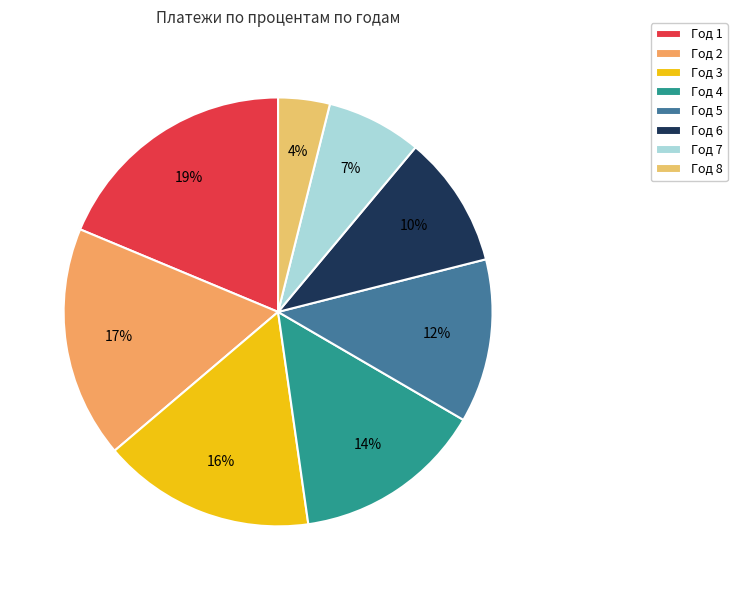

Which category has the biggest portion of the pie?

Год 1